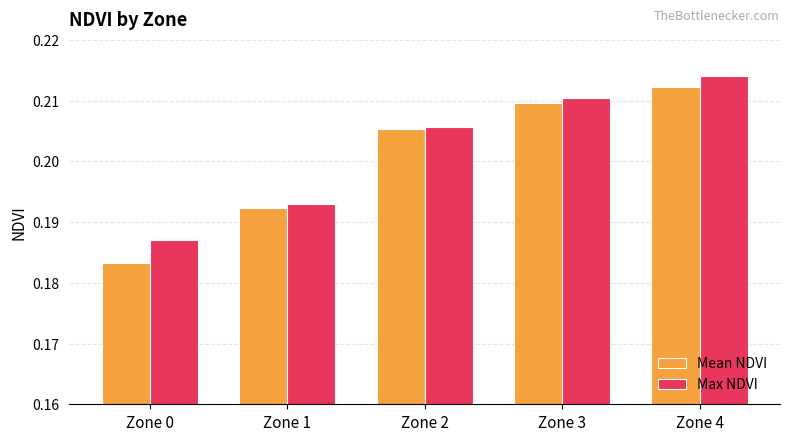

The Max NDVI series shows 0.1 at Zone 4. True or false?

False